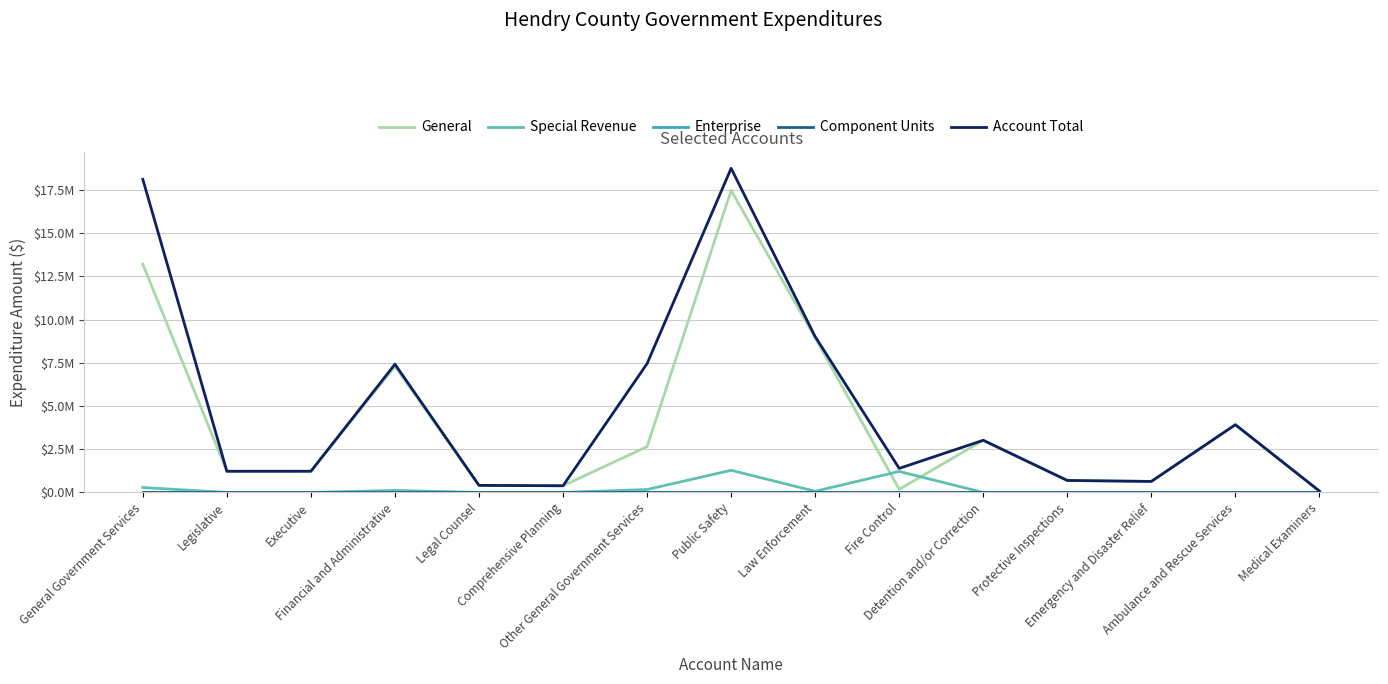

True or false: Component Units has a value of 0 at Ambulance and Rescue Services.

True